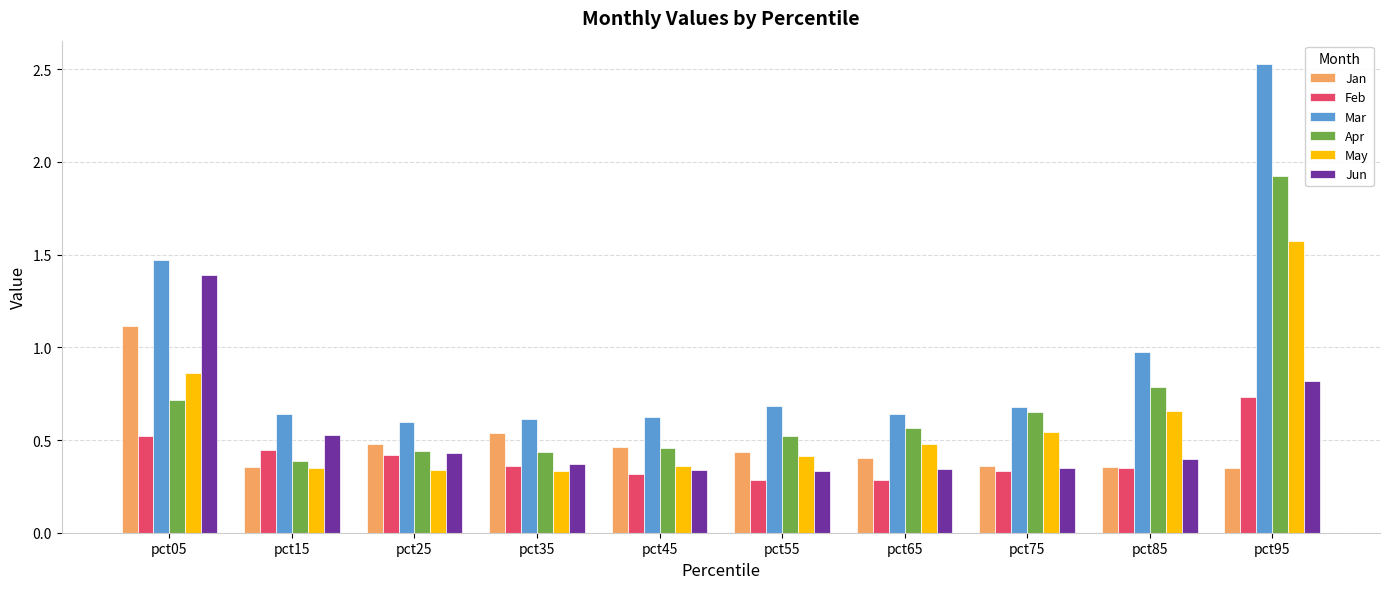

The Jun series shows 1.4 at pct05. True or false?

True